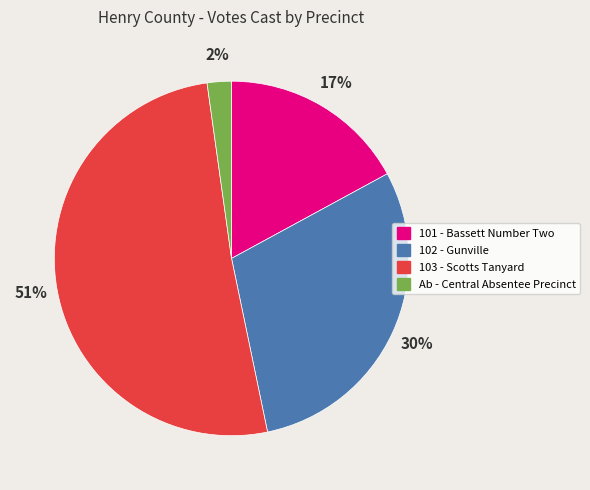

Which has a higher value, 101 - Bassett Number Two or Ab - Central Absentee Precinct?

101 - Bassett Number Two